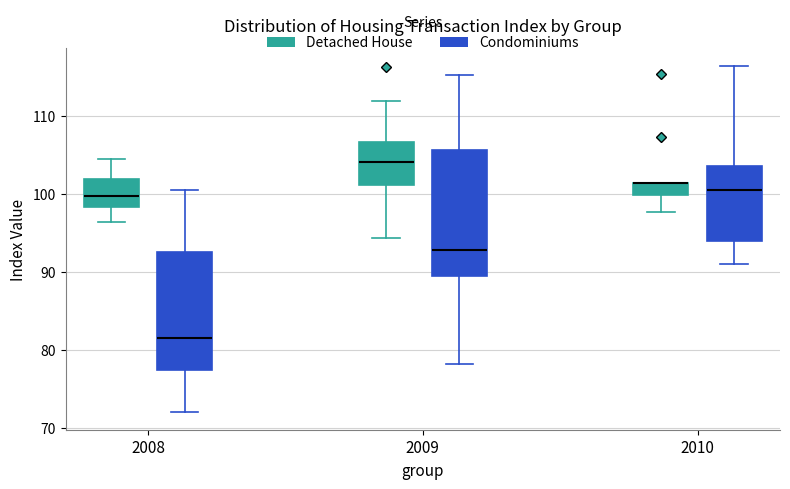

Where does the median line of the box for 2008 (Detached House) sit on the y-axis? The values are not printed on the chart, so give them approximately, as read against the axis.

100